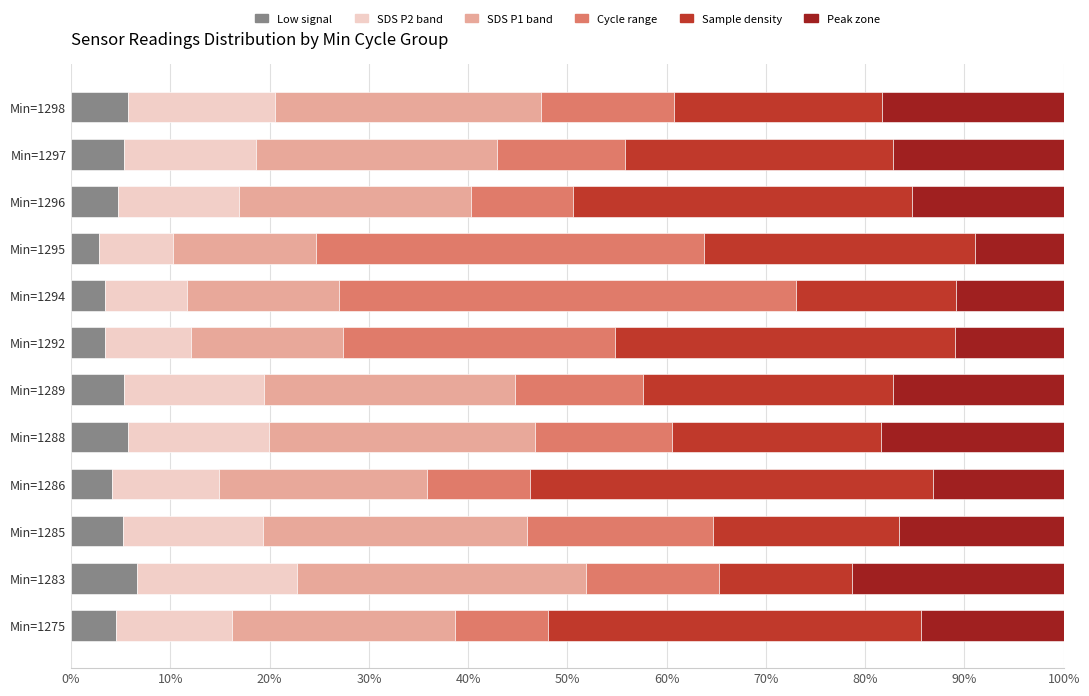

True or false: Low signal has a value of 2.8 at Min=1295.

True